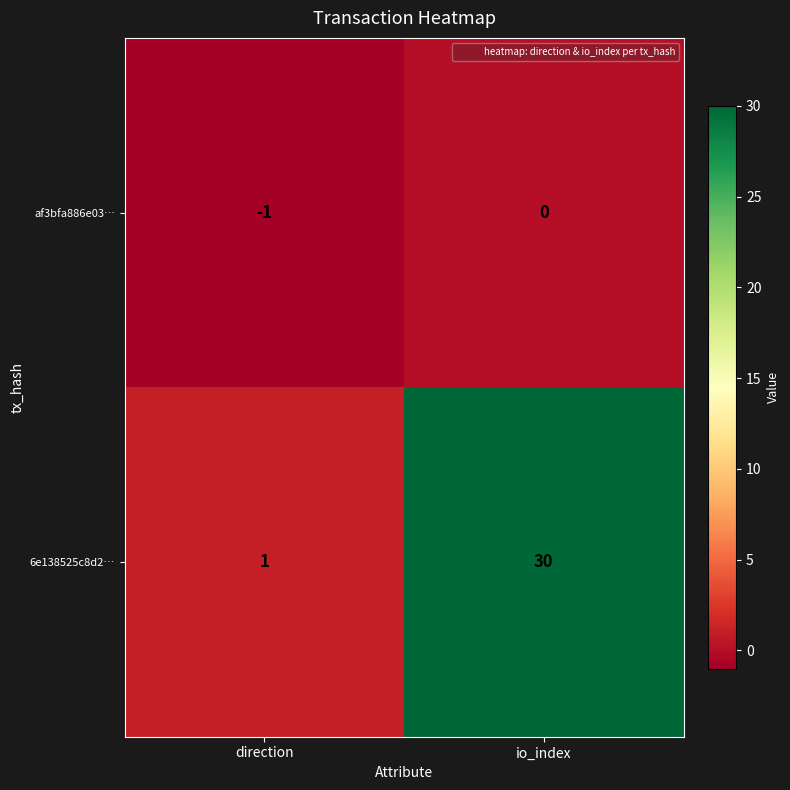

What is the sum of all 6e138525c8d2… values?

31